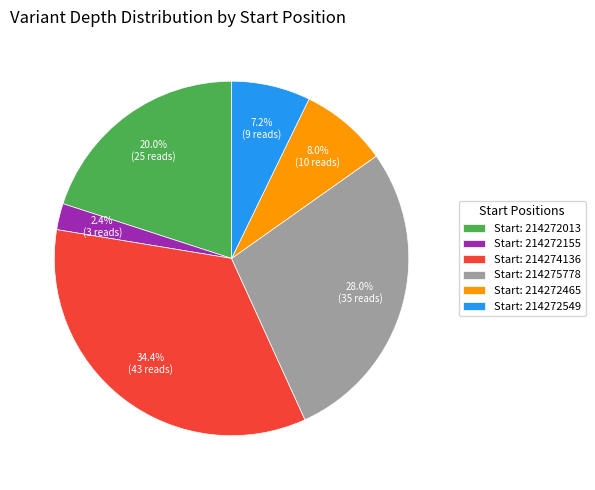

Rank the categories by value from lowest to highest.

Start: 214272155, Start: 214272549, Start: 214272465, Start: 214272013, Start: 214275778, Start: 214274136